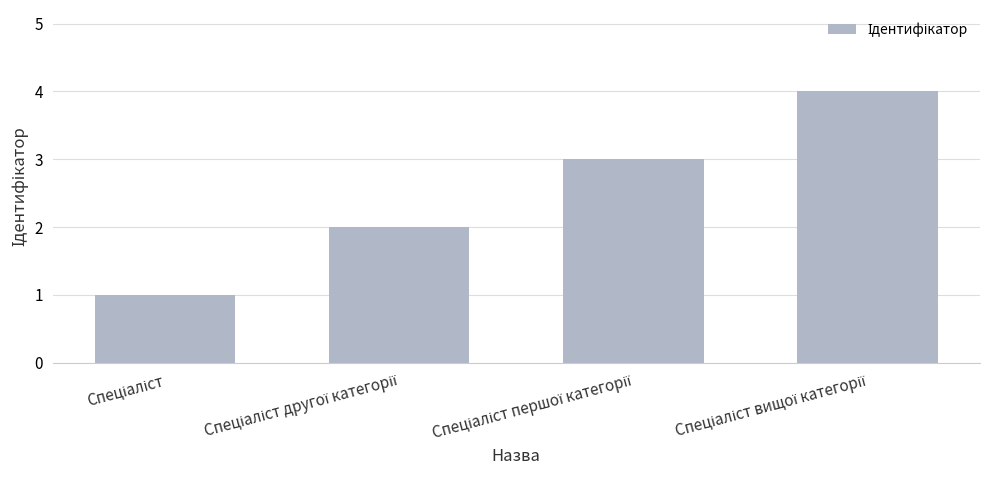

What is the maximum value shown in the chart?

4